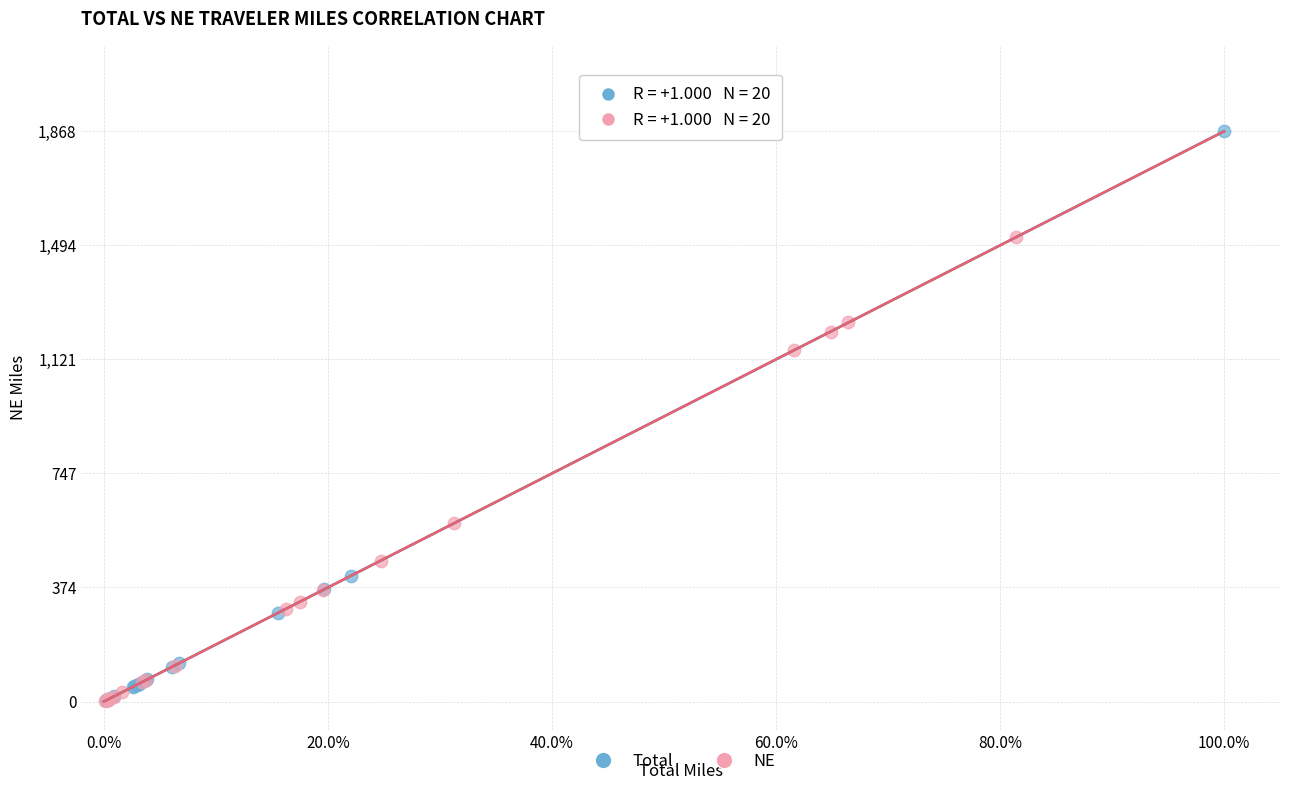

Which series has the widest spread of Y values?

Total